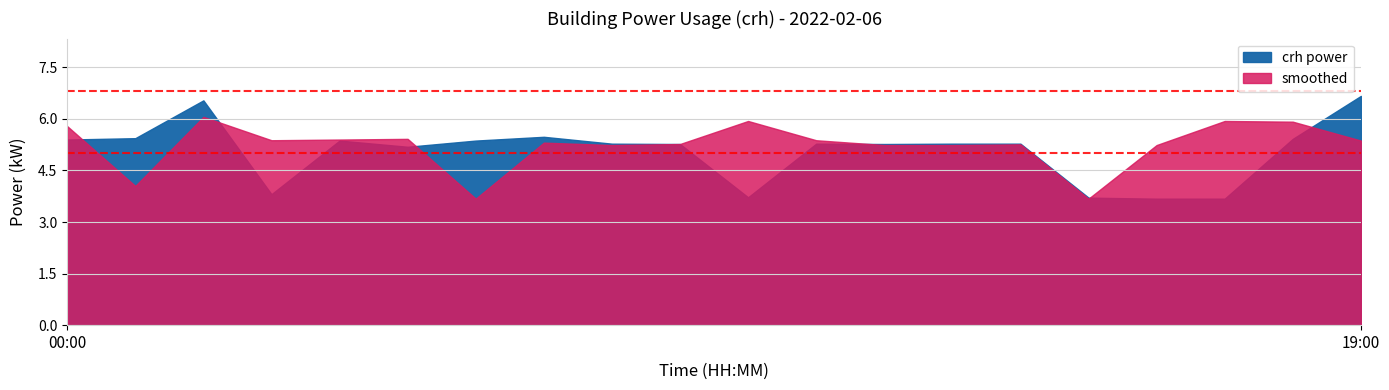

What value does the smoothed series have at 16:00?

5.2